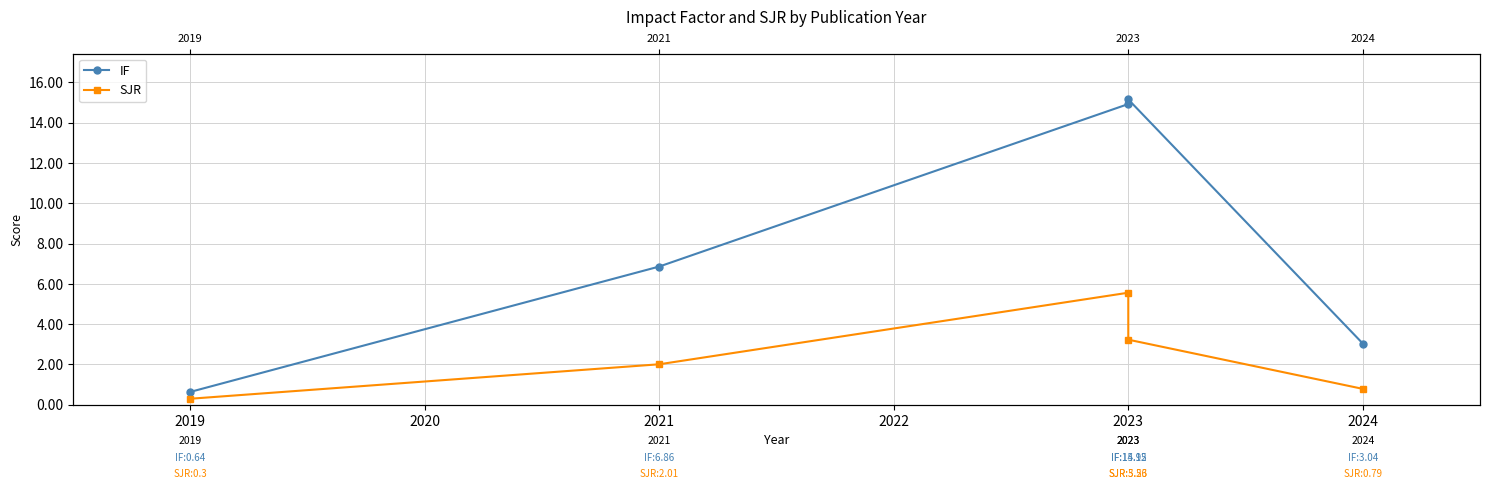

Does the chart display data point markers on the line(s)?

Yes